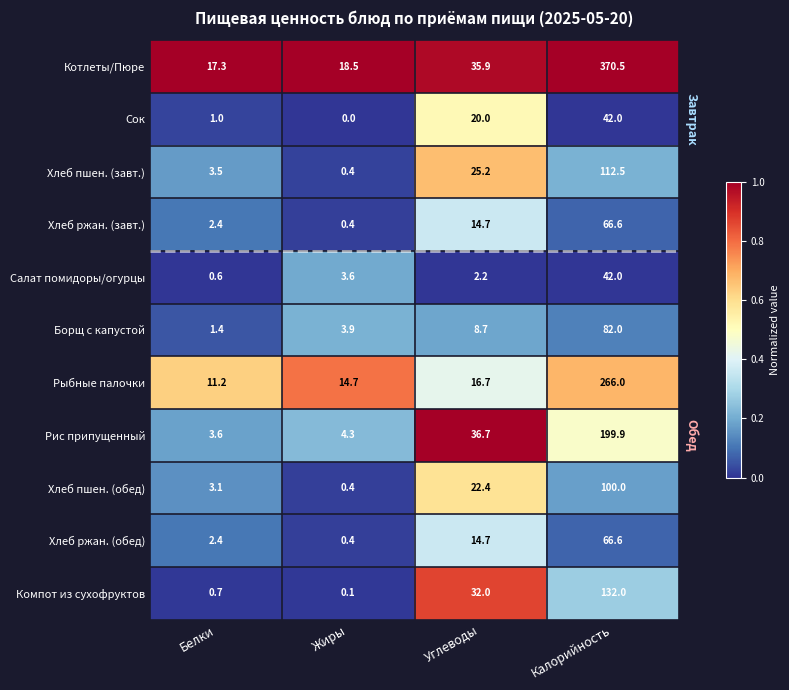

Where is Сок nearest to the value 21?

Углеводы